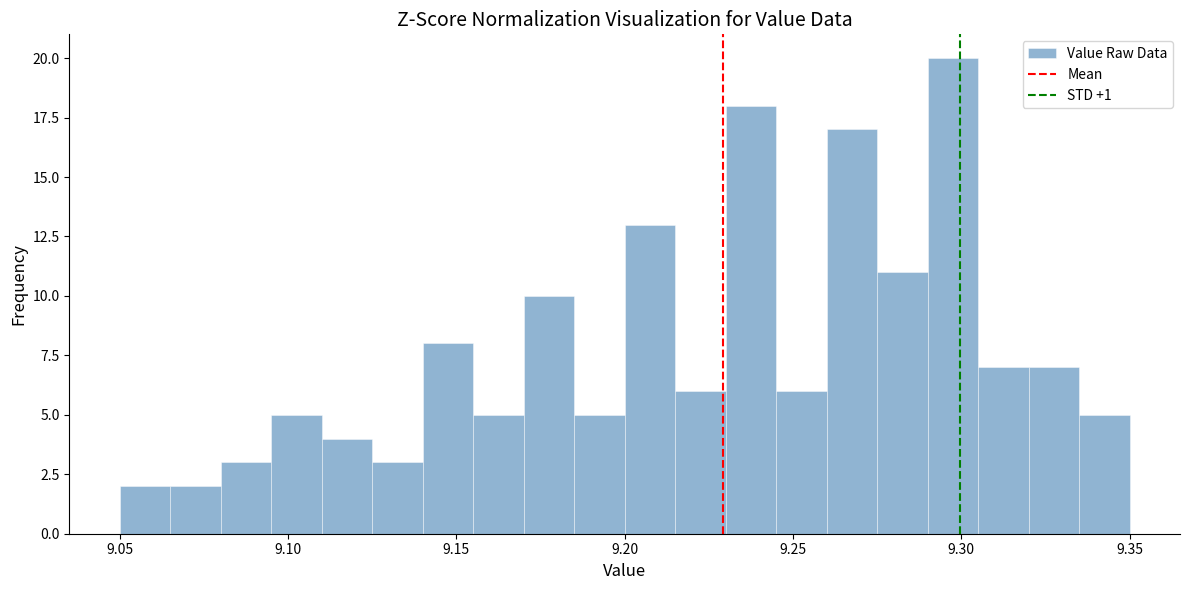

Read against the x-axis, roughly where is the centre of the tallest bar?

9.300